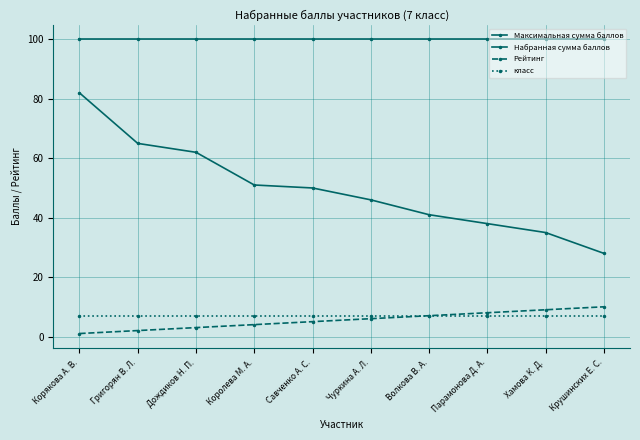

At how many categories does at least one series exceed 72?

10